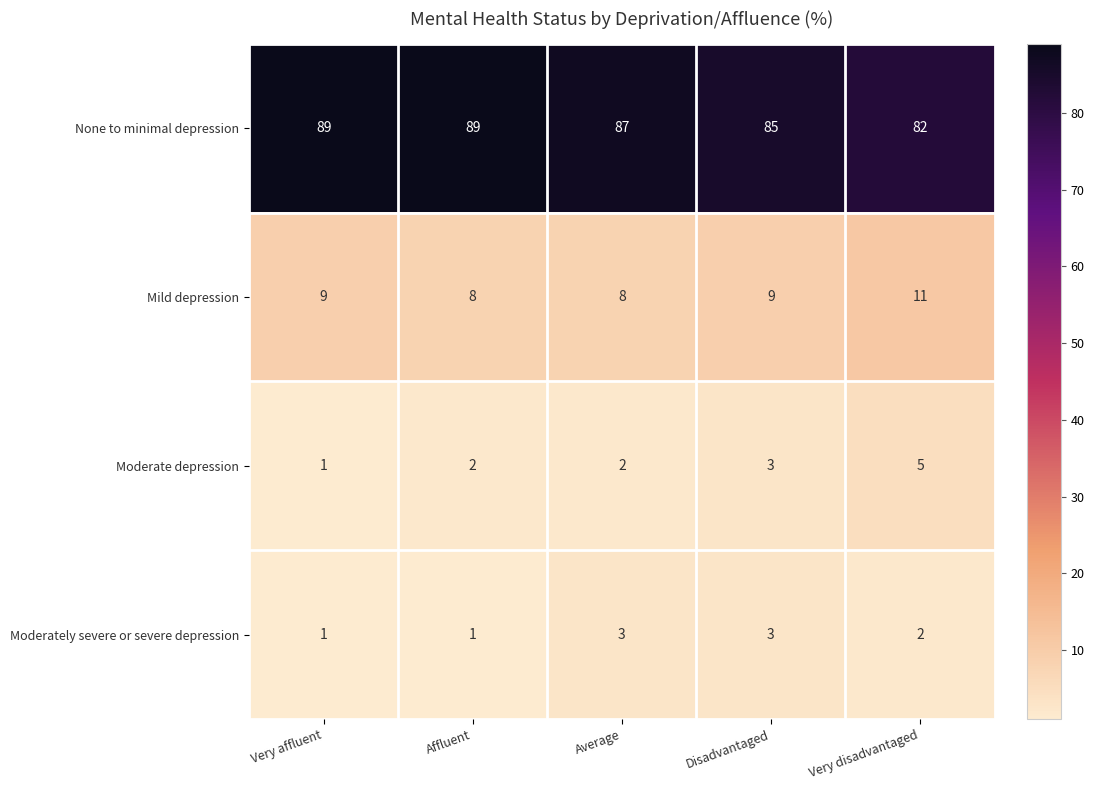

How many distinct data groups are displayed?

4